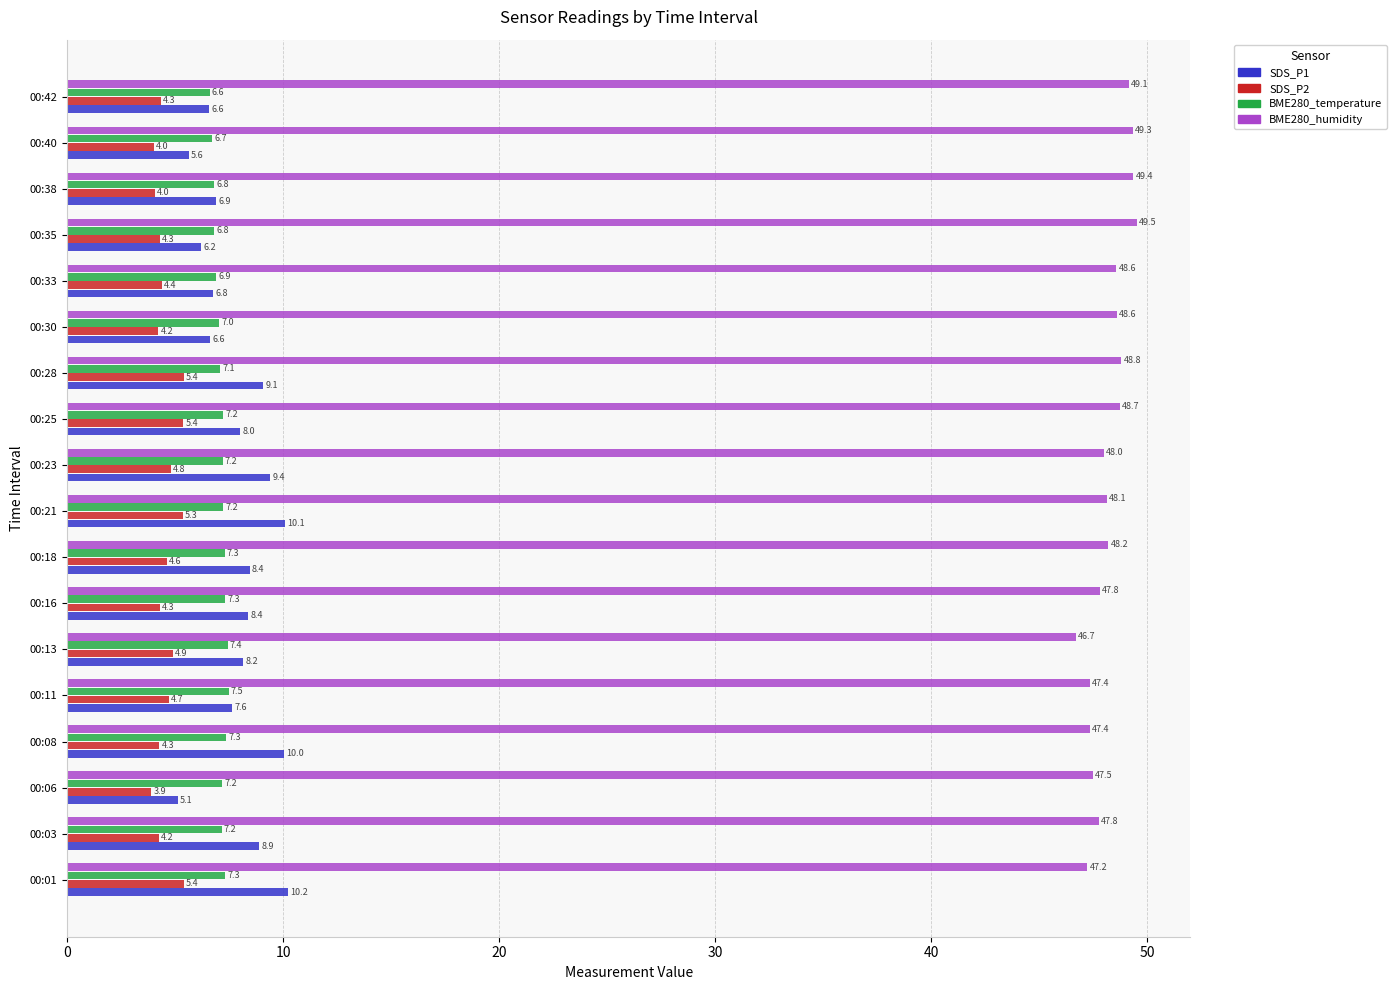

What is the smallest value displayed?

3.9